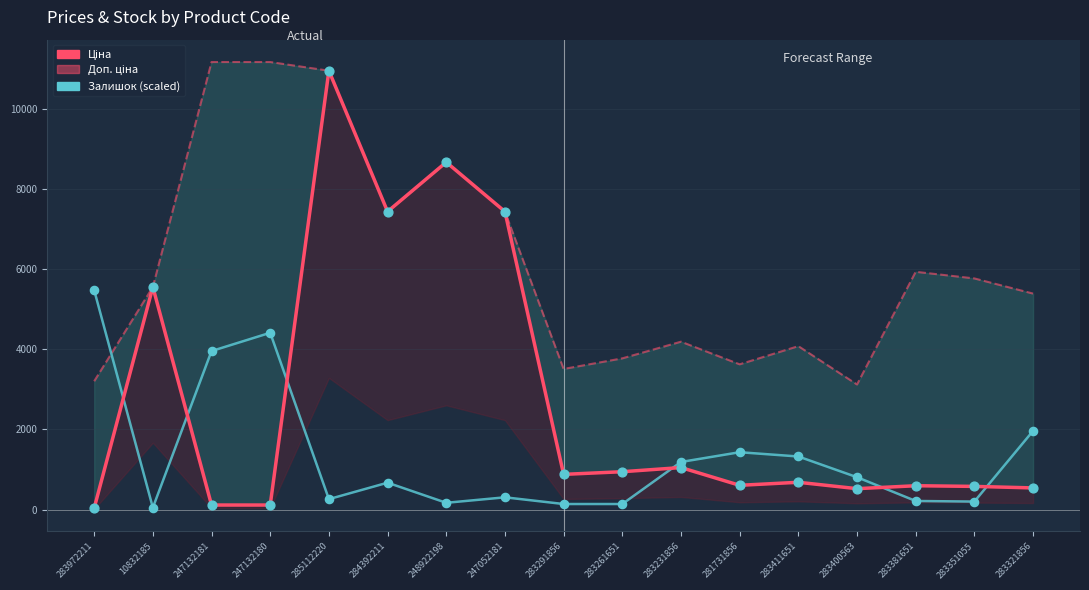

Which series has the largest total across all categories?

Доп. ціна